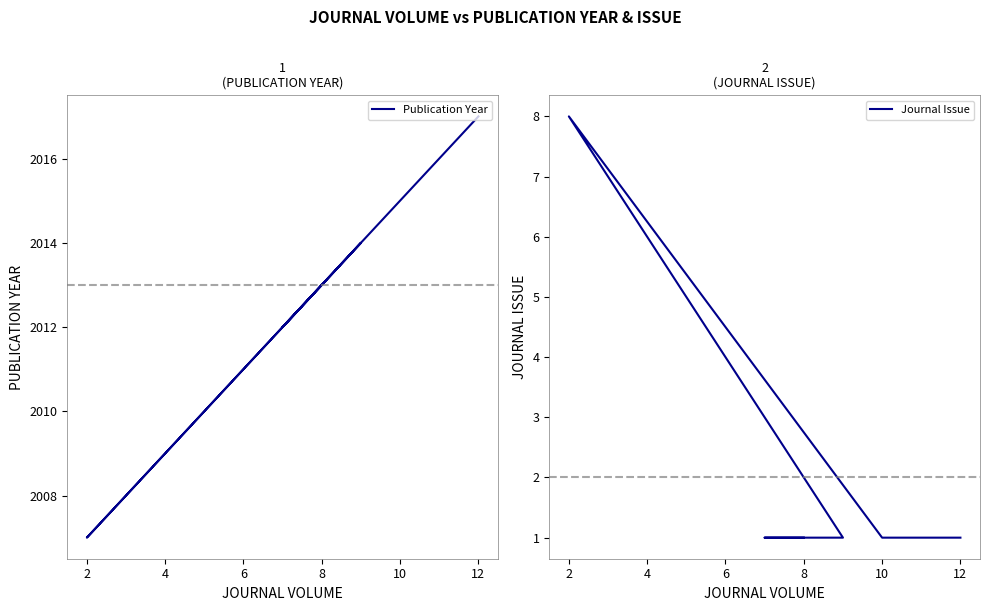

The Publication Year series shows 3036 at 6. True or false?

False